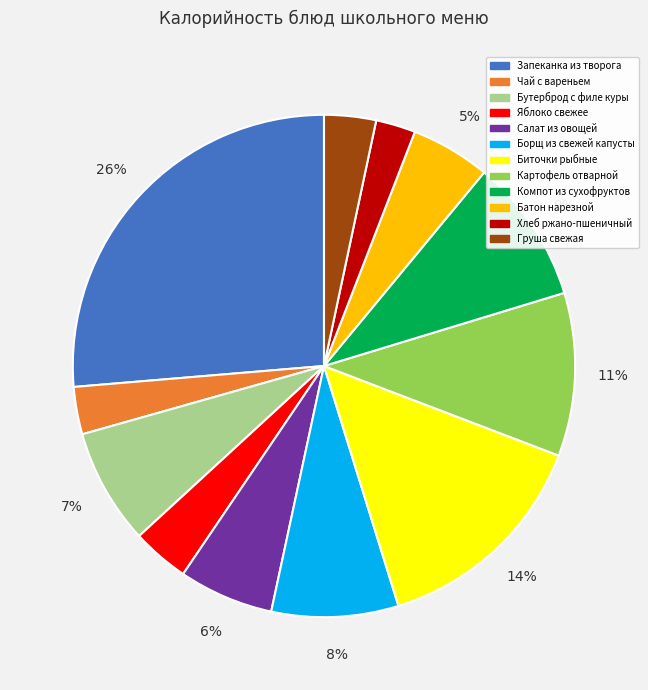

Approximately how many times larger is the value at Компот из сухофруктов compared to Салат из овощей?

1.5